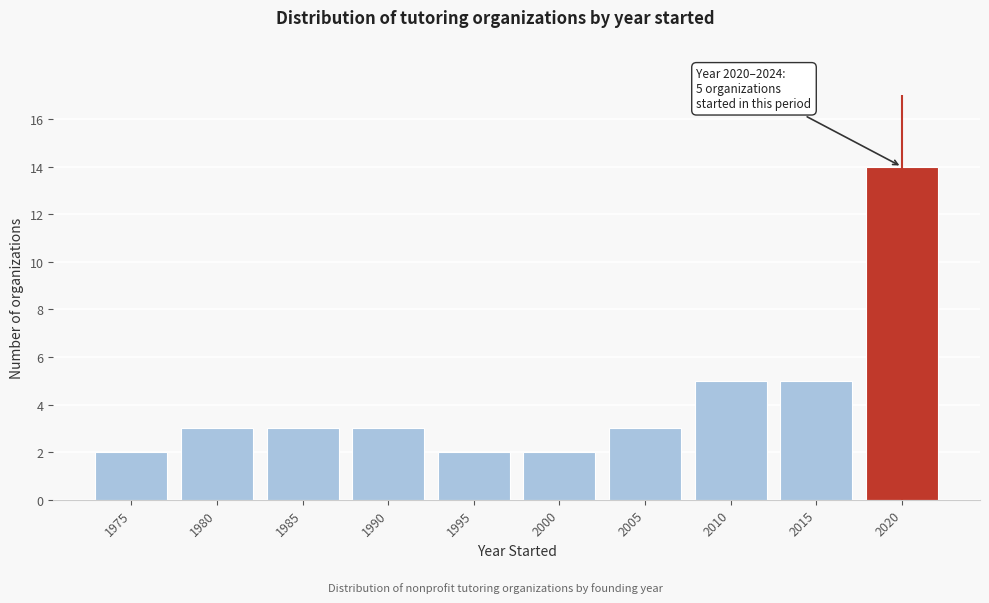

Reading right to left, what are all the values shown in this chart?

2020=14	2015=5	2010=5	2005=3	2000=2	1995=2	1990=3	1985=3	1980=3	1975=2